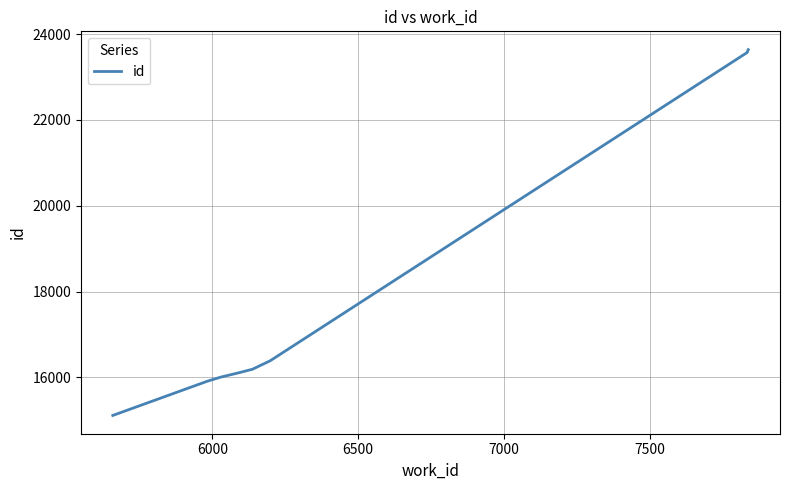

What is the average value?

18256